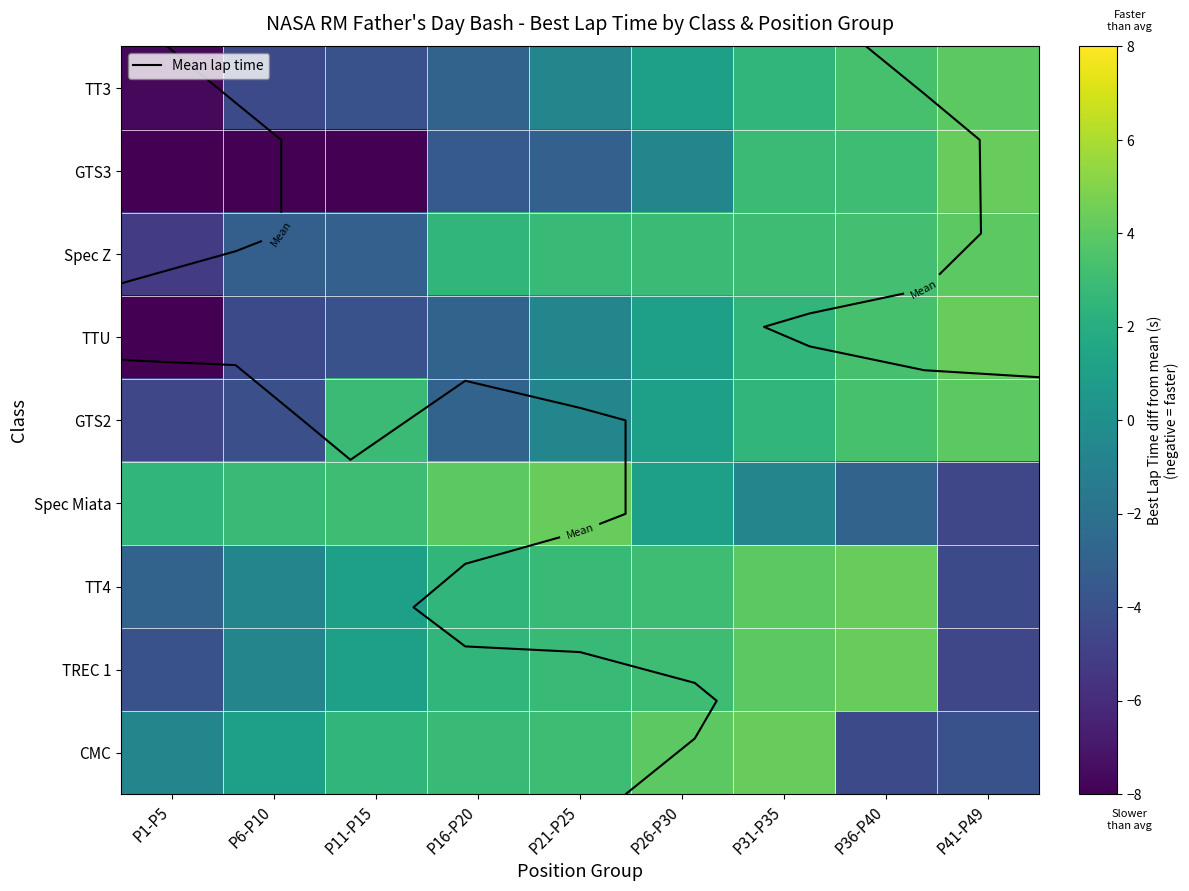

How many data points in TT4 are less than 2?

4